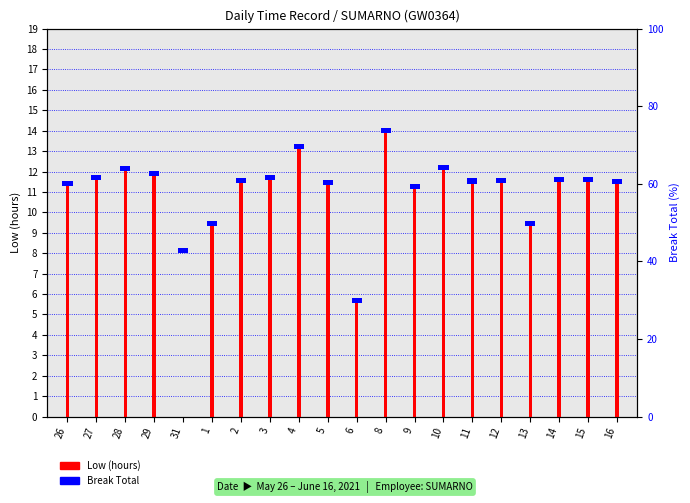

What are all the series names shown in the legend?

Low (hours), Break Total